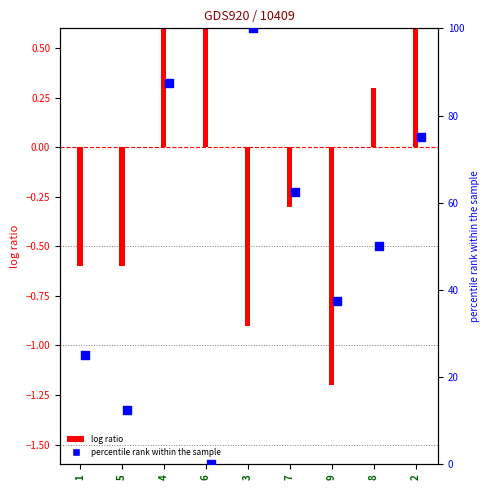

Which series reaches the minimum Y coordinate?

log ratio